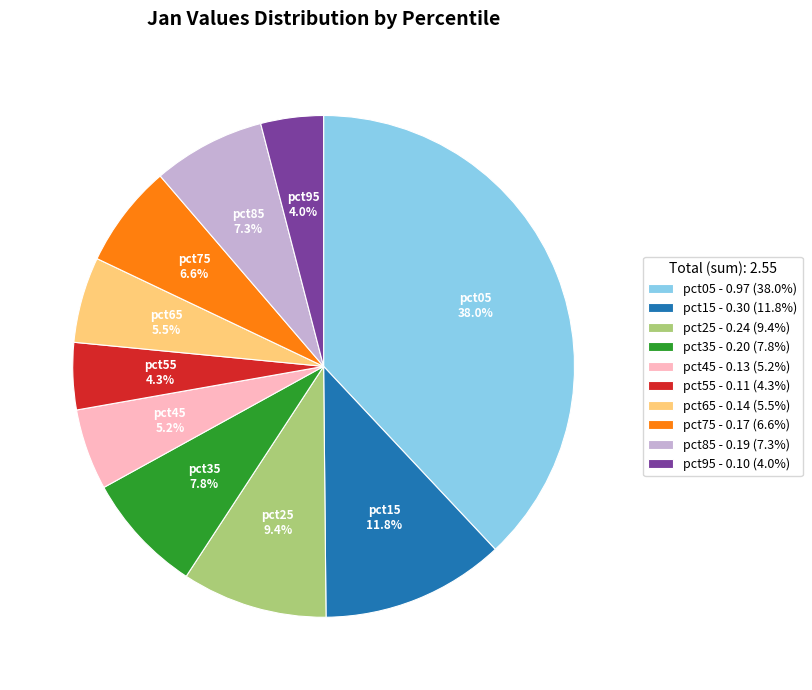

Does any single category account for the majority?

No